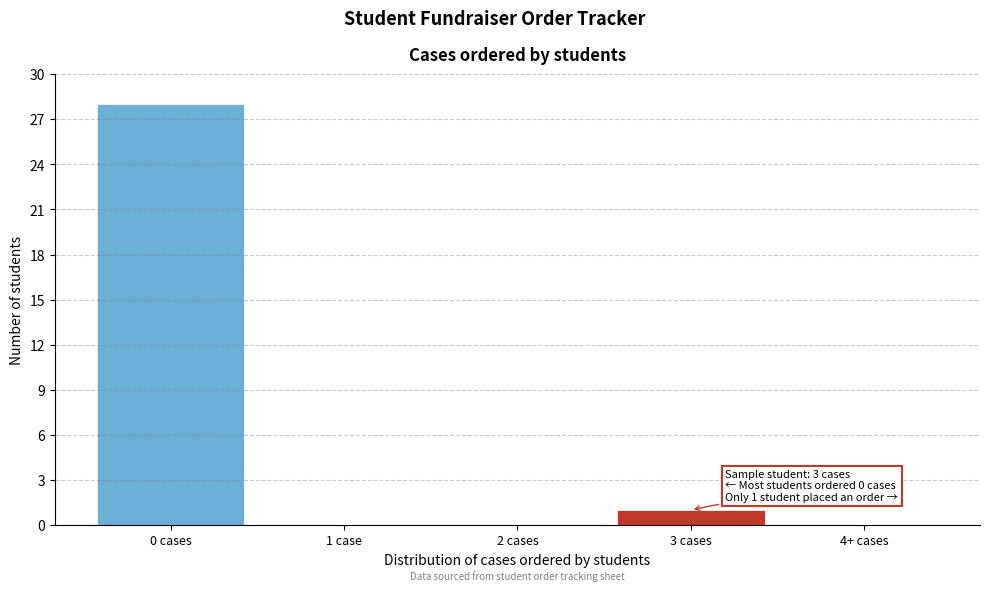

Reading left to right, extract all data points from this chart.

0 cases=28	1 case=0	2 cases=0	3 cases=1	4+ cases=0